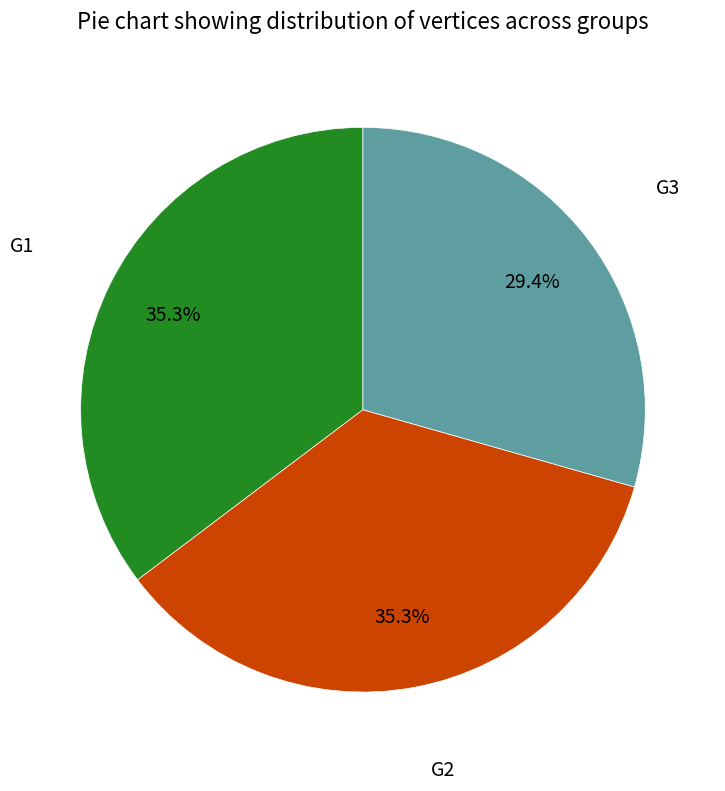

Does any single category account for the majority?

No